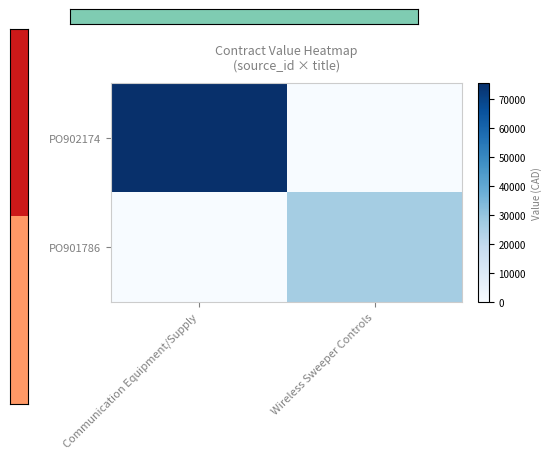

Between Wireless Sweeper Controls and Communication Equipment/Supply, which is larger?

Communication Equipment/Supply